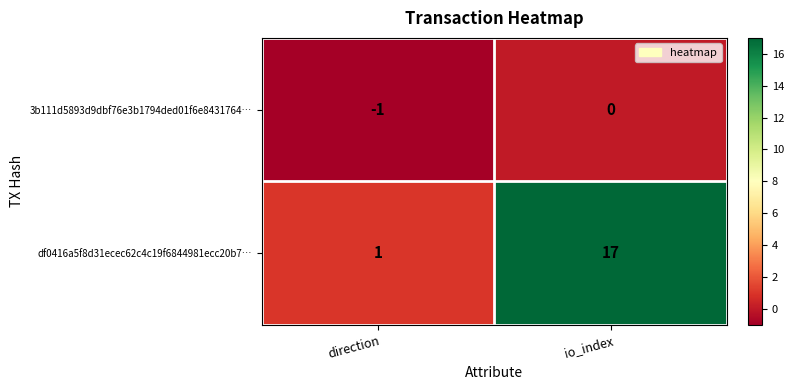

What is the difference between the maximum and minimum values in the df0416a5f8d31ecec62c4c19f6844981ecc20b7… series?

16